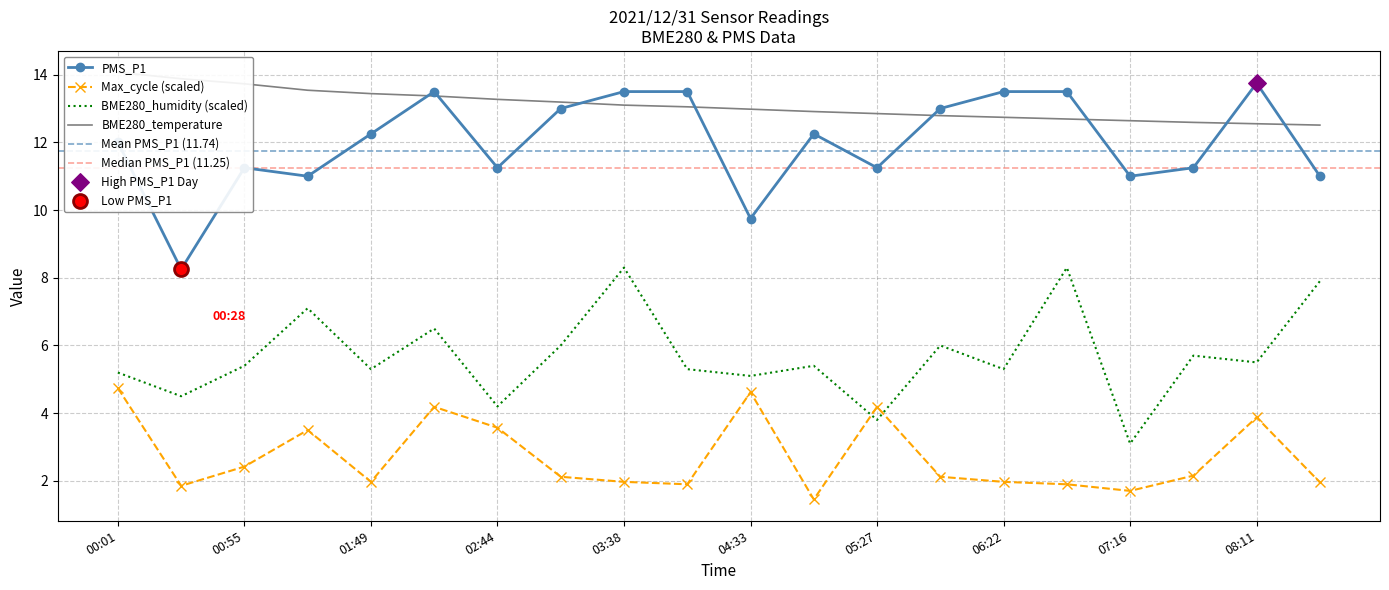

Which series has the largest total across all categories?

BME280_temperature